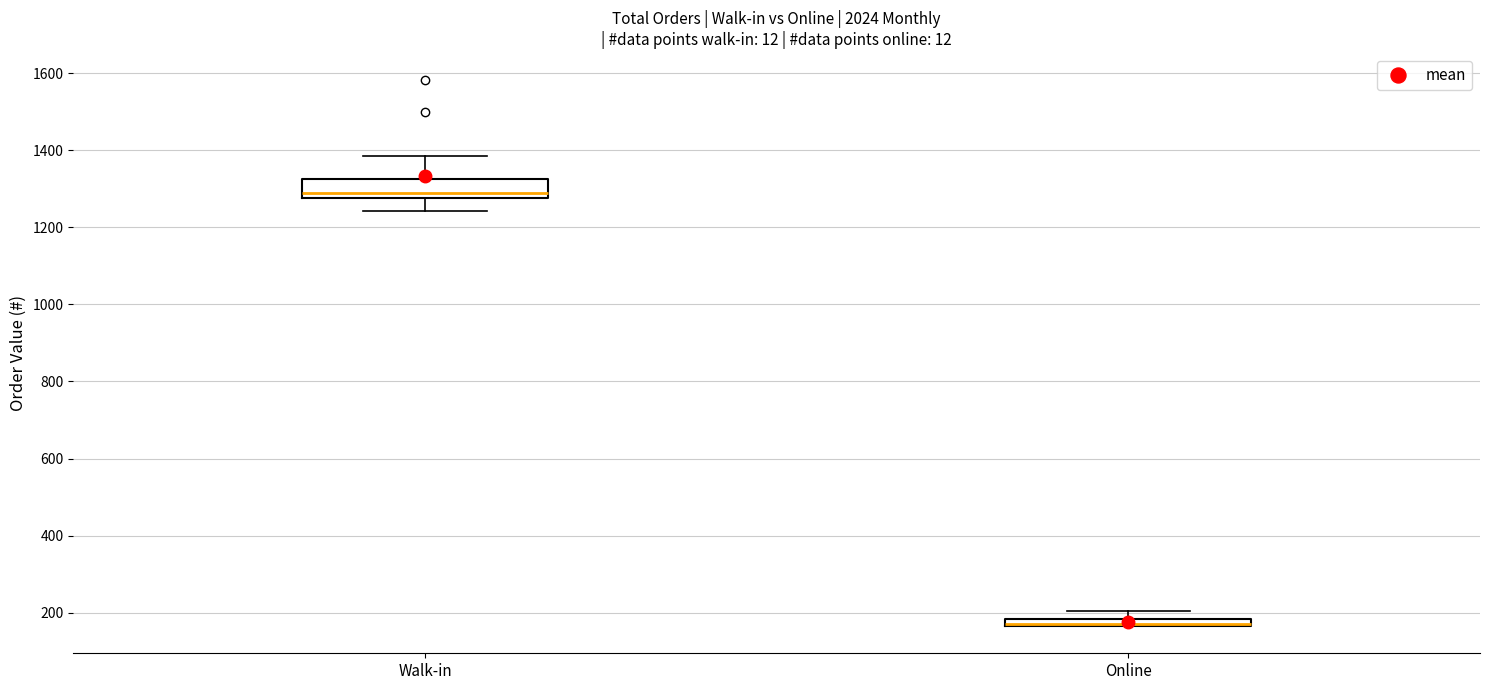

Where is the lower edge of the box for Online on the y-axis? The values are not printed on the chart, so give them approximately, as read against the axis.

160